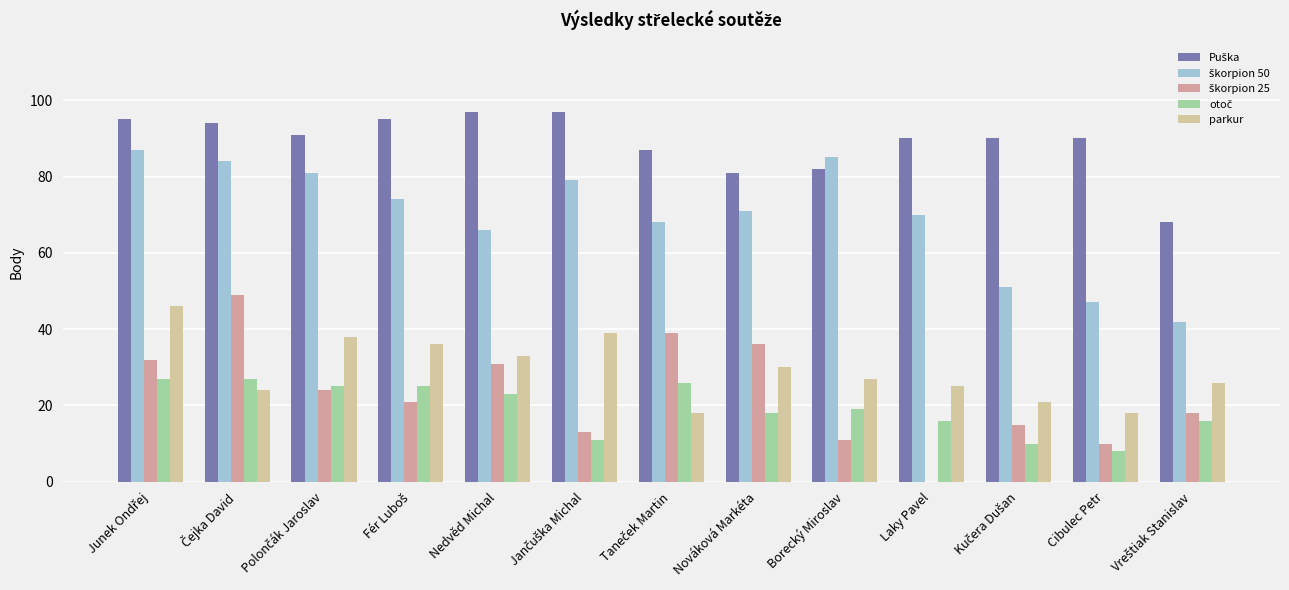

What is the total value across all series at Nedvěd Michal?

250